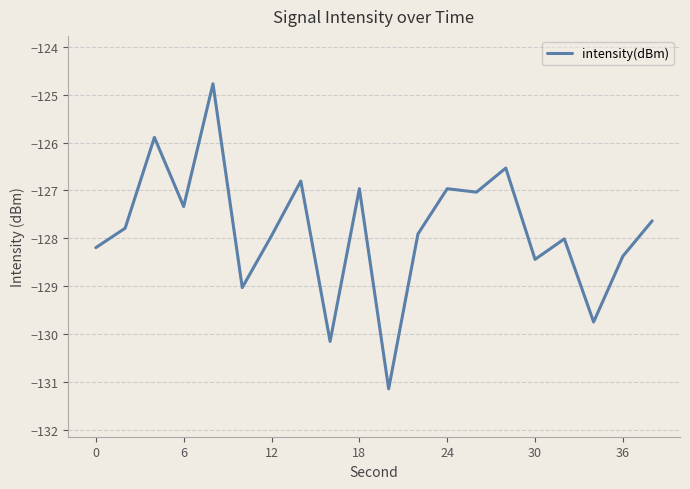

What is the minimum value shown in the chart?

-131.1